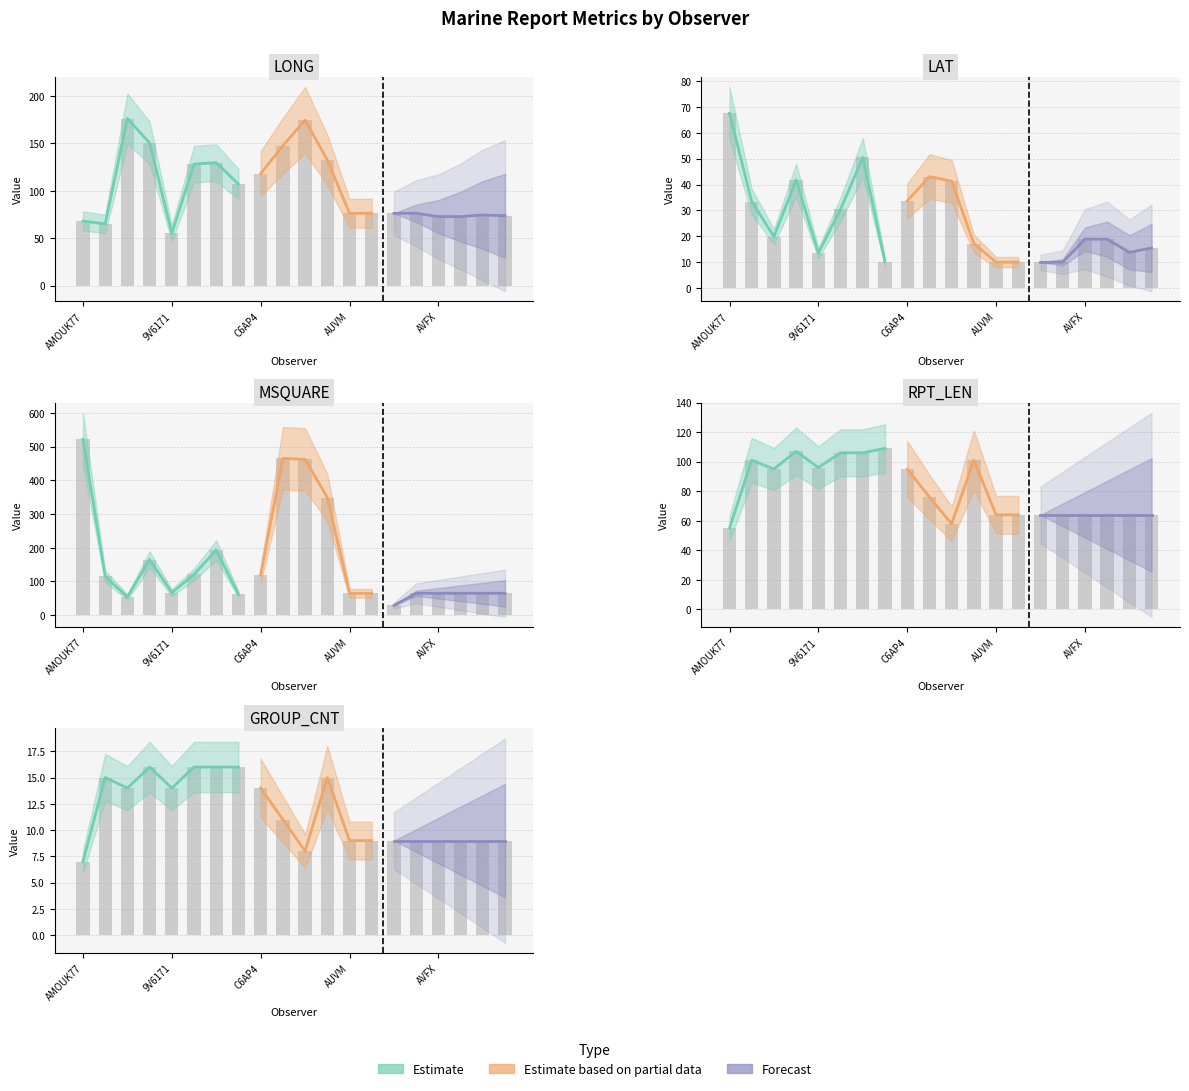

What is the label of the 20th bar from the left?

VTJR